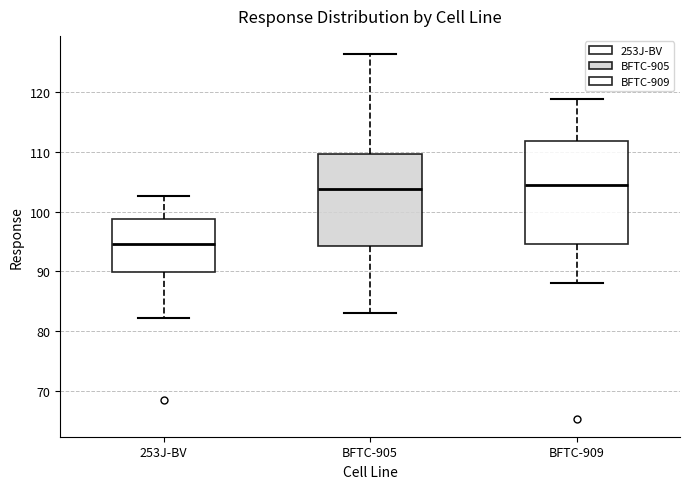

Which box is the tallest, from its lower edge to its upper edge?

BFTC-909